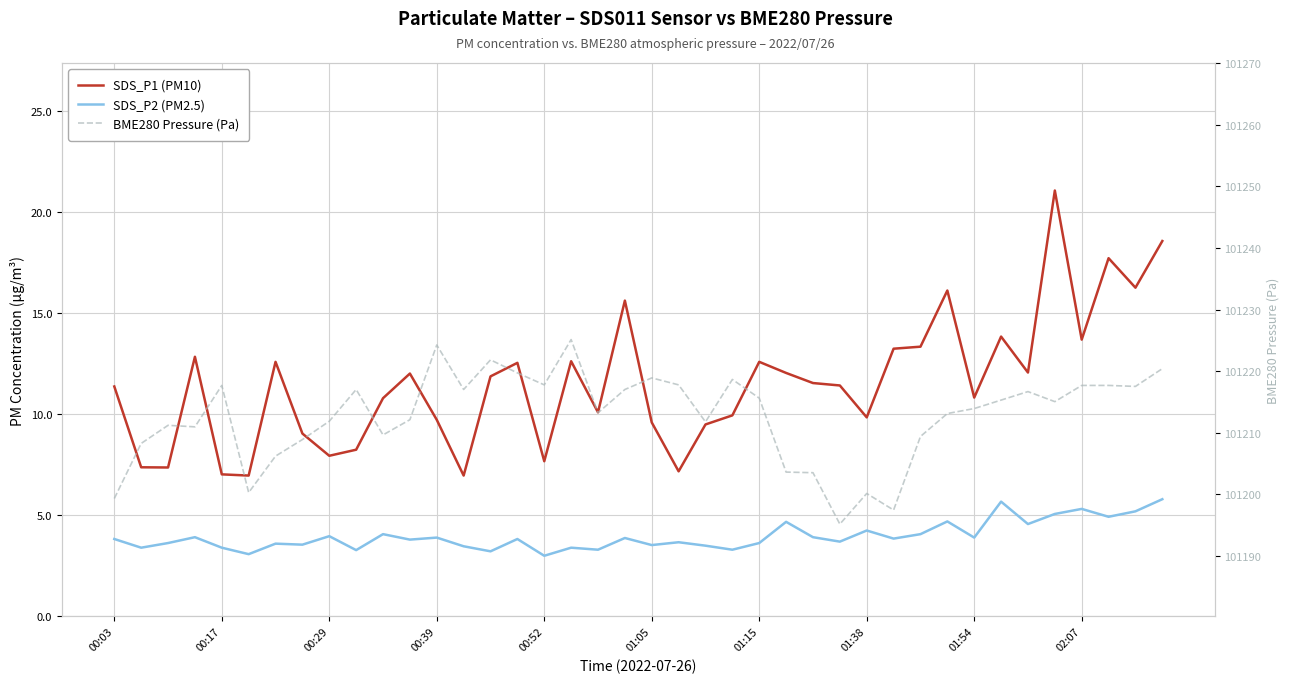

At 10, list the series in order from largest to smallest.

BME280 Pressure (Pa), SDS_P1 (PM10), SDS_P2 (PM2.5)